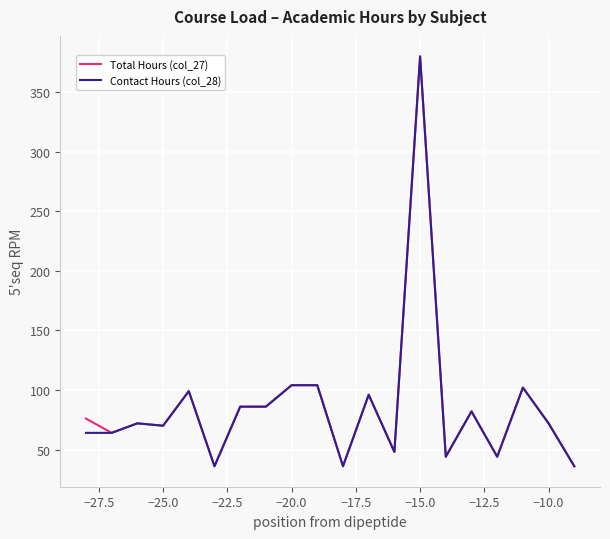

What is the highest value of the Total Hours (col_27) series?

380